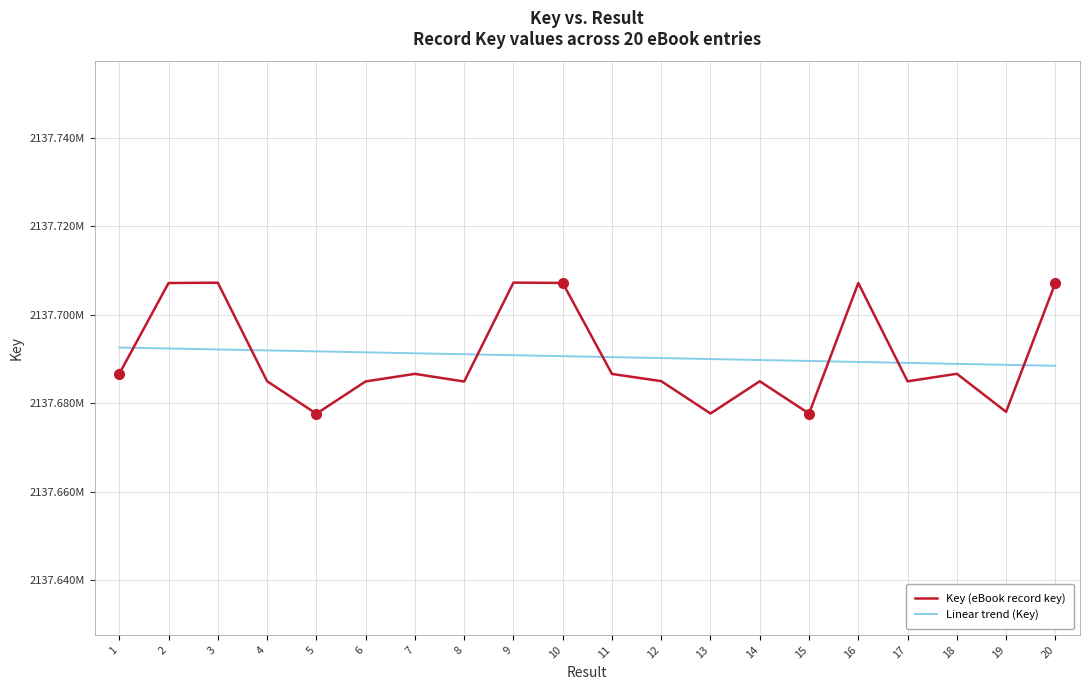

True or false: Key (eBook record key) has more than 1 points higher than both neighbors.

True